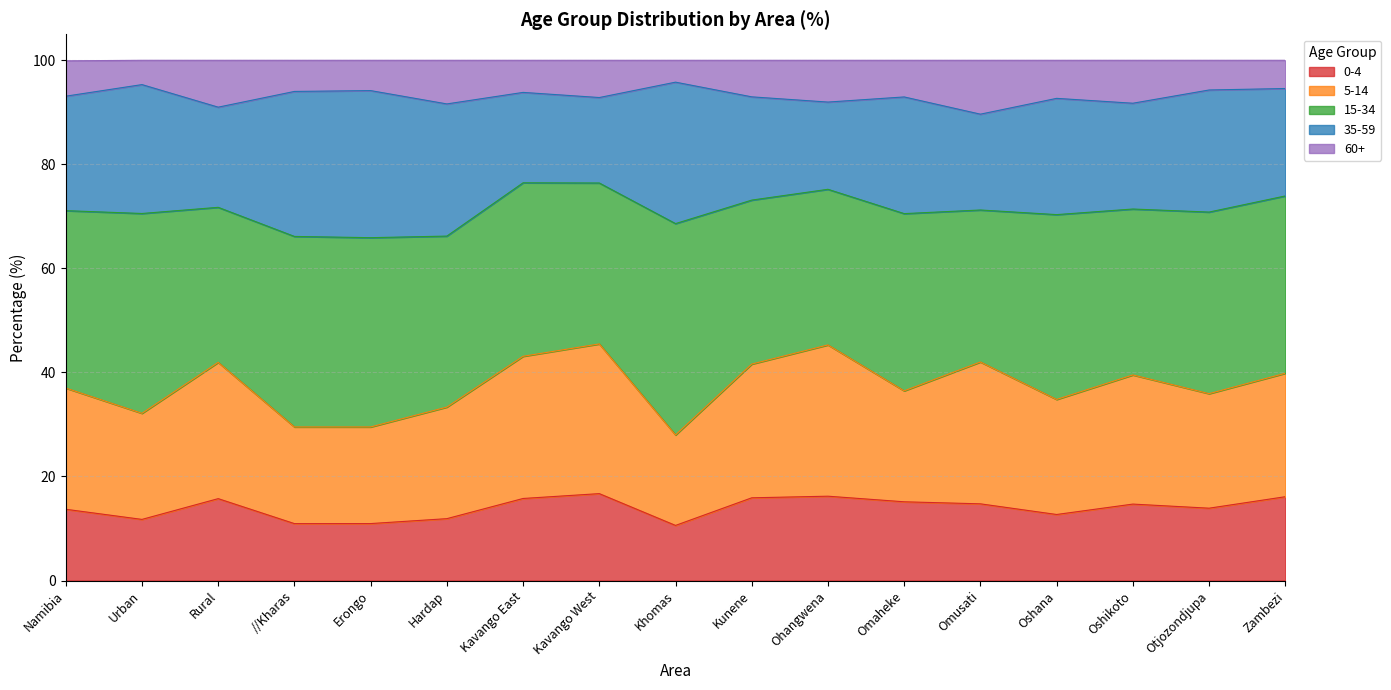

What is the minimum value for 0-4?

10.6